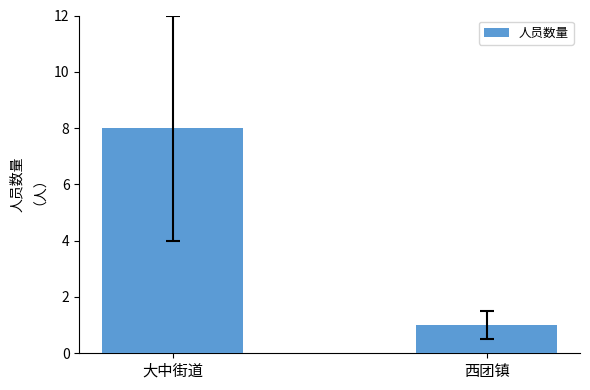

Rank the categories by value from highest to lowest.

大中街道, 西团镇